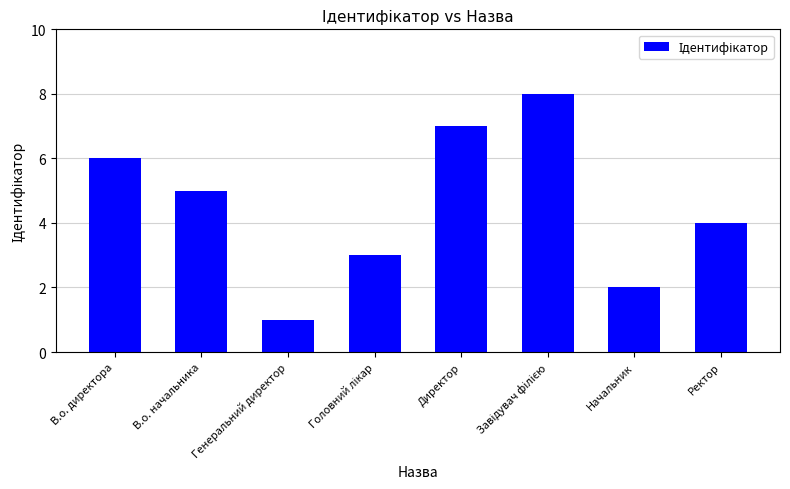

What is the greatest value displayed?

8